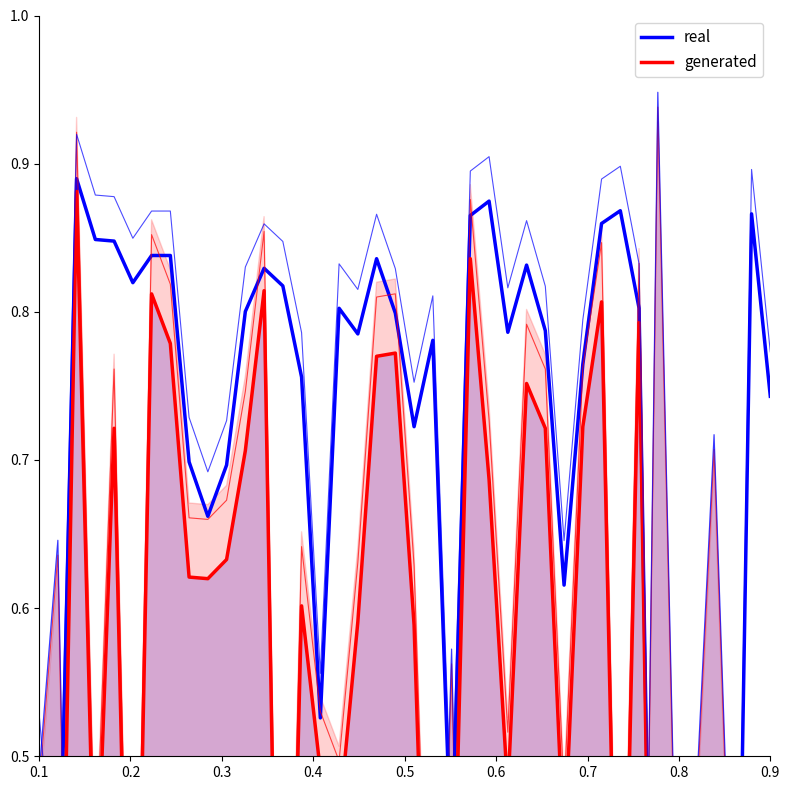

What are all the series names shown in the legend?

real, generated